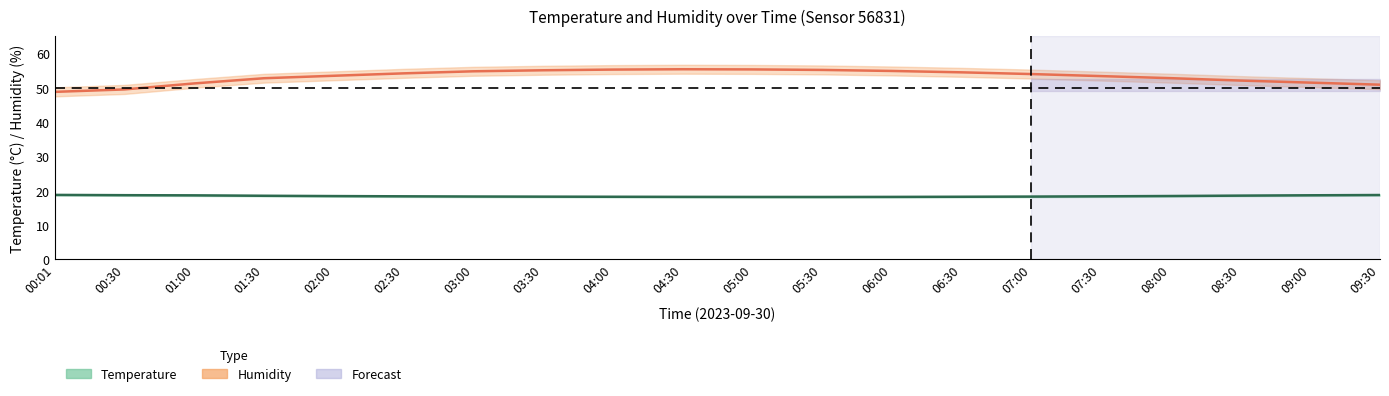

True or false: Humidity has a value of 71.6 at 01:30.

False